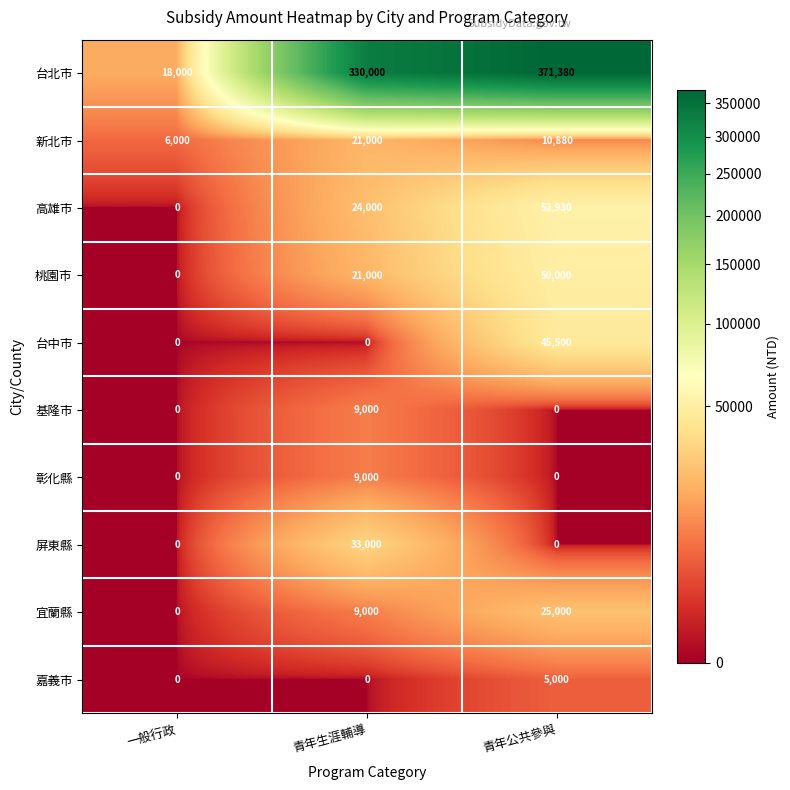

What value does the 桃園市 series have at 青年生涯輔導, to the nearest 100?

21000